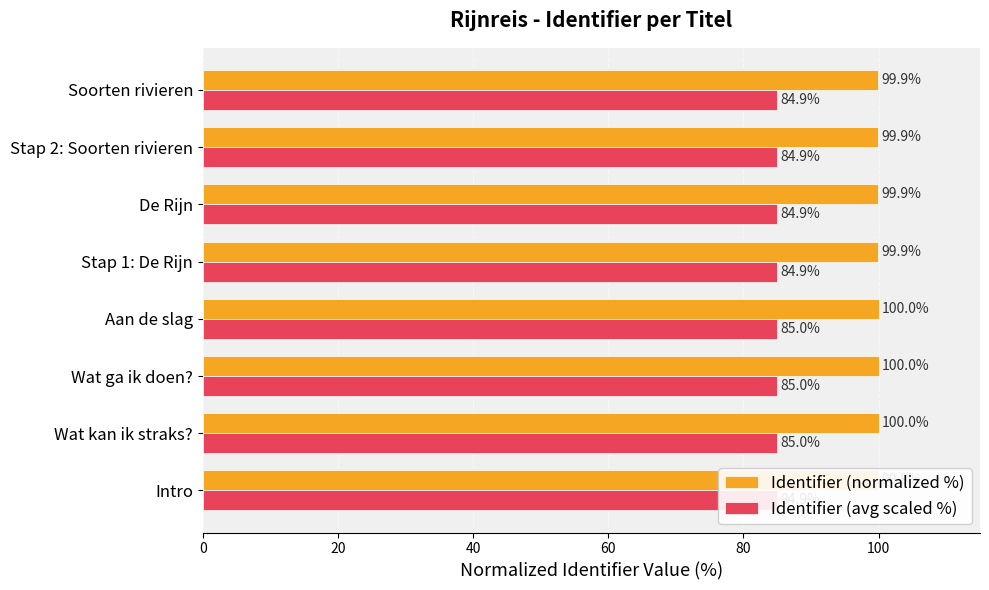

Which series has the widest spread of values?

Identifier (normalized %)